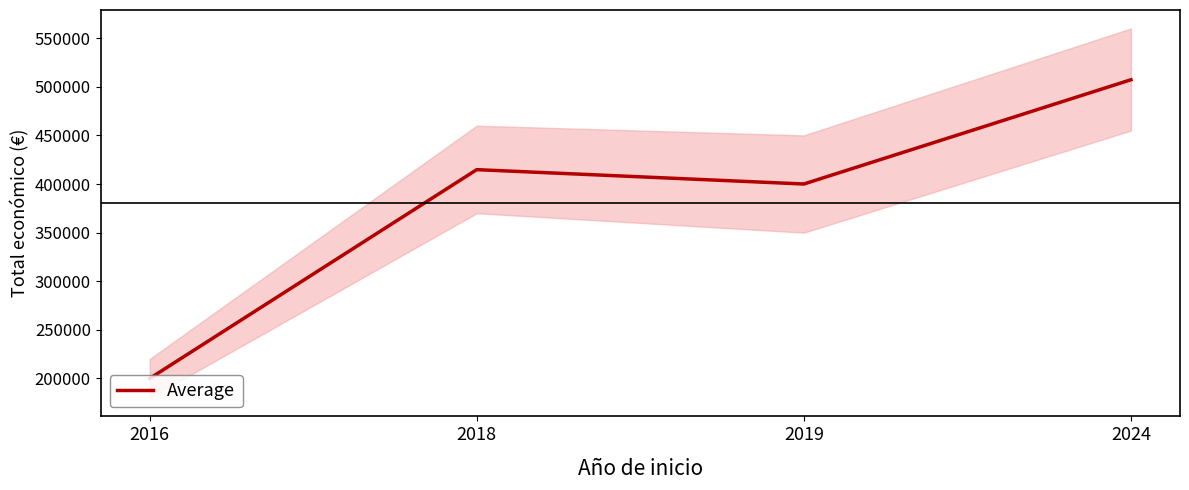

What is the change in value from 2018 to 2024?

+92467